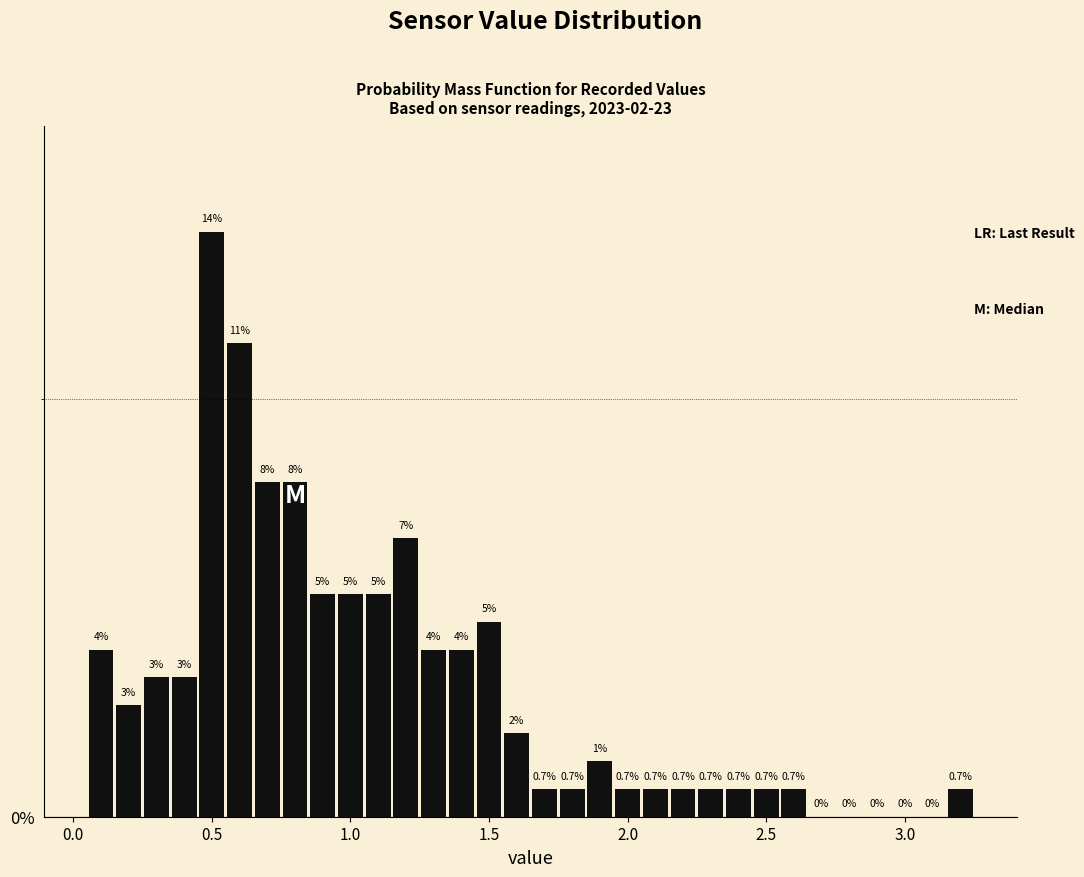

Around what value on the x-axis is the tallest bar? Give the approximate position of its centre, as read against the axis.

0.50